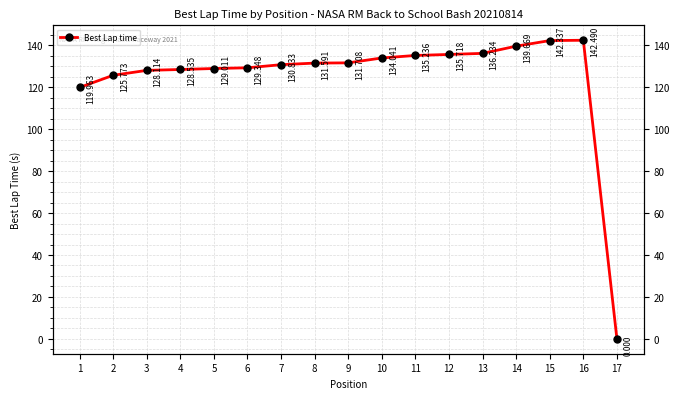

What is the greatest value displayed?

142.5